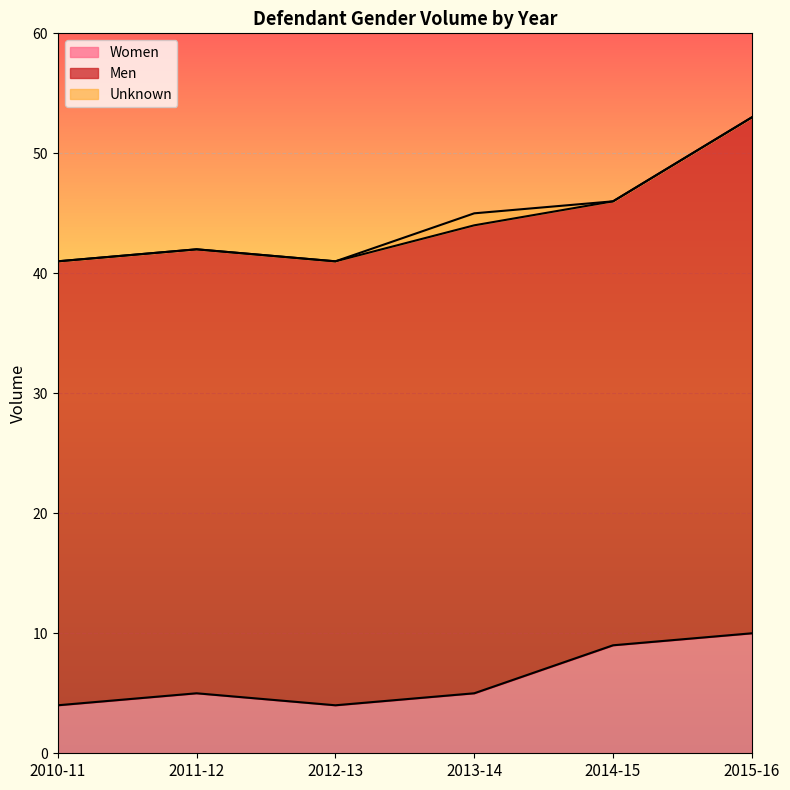

True or false: Unknown has more than 2 points higher than both neighbors.

False